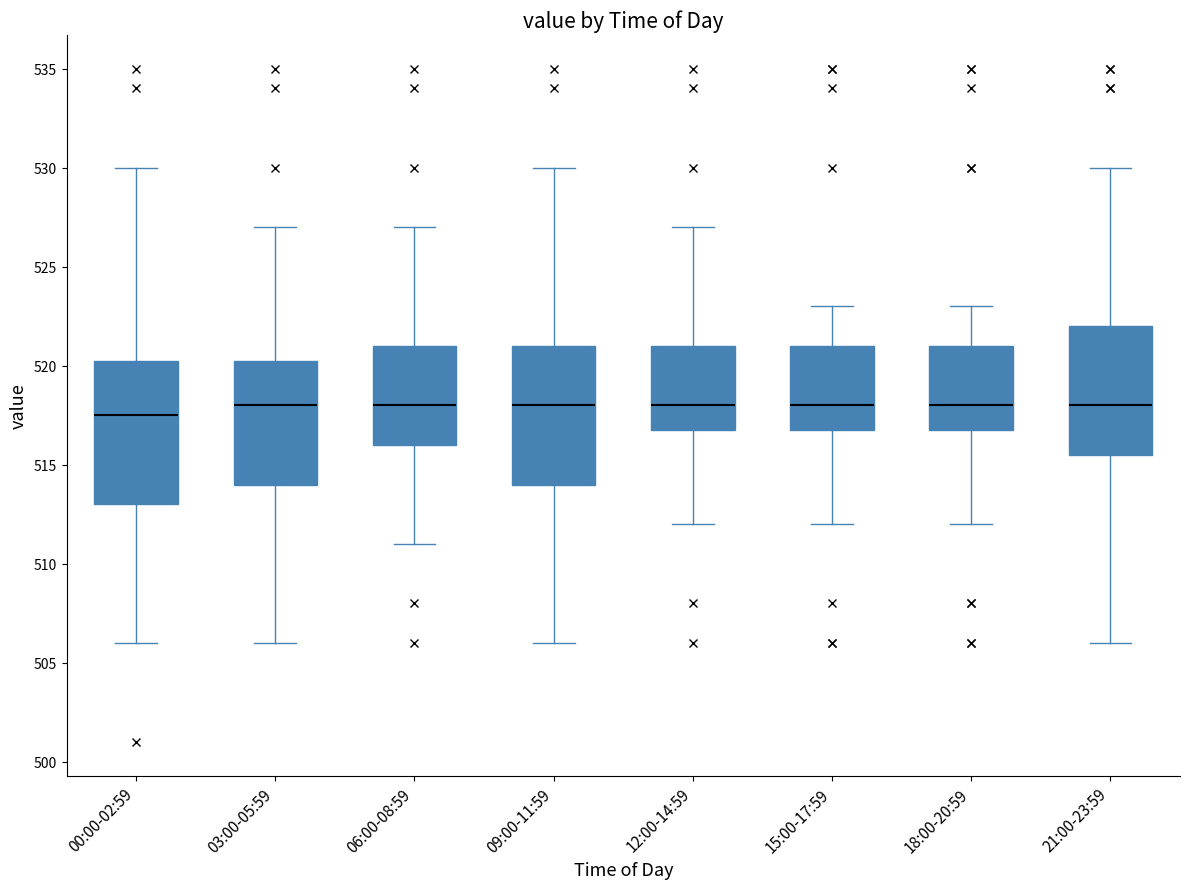

Reading left to right, transcribe this box plot: for each box, give where its median line is, the range the box spans, and where its two whiskers end, as read against the y-axis. The values are not printed on the chart, so give them approximately, as read against the axis.

00:00-02:59: median 517.5, box 513.0 to 520.5, whiskers 506.0 to 530.0
03:00-05:59: median 518.0, box 514.0 to 520.5, whiskers 506.0 to 527.0
06:00-08:59: median 518.0, box 516.0 to 521.0, whiskers 511.0 to 527.0
09:00-11:59: median 518.0, box 514.0 to 521.0, whiskers 506.0 to 530.0
12:00-14:59: median 518.0, box 517.0 to 521.0, whiskers 512.0 to 527.0
15:00-17:59: median 518.0, box 517.0 to 521.0, whiskers 512.0 to 523.0
18:00-20:59: median 518.0, box 517.0 to 521.0, whiskers 512.0 to 523.0
21:00-23:59: median 518.0, box 515.5 to 522.0, whiskers 506.0 to 530.0